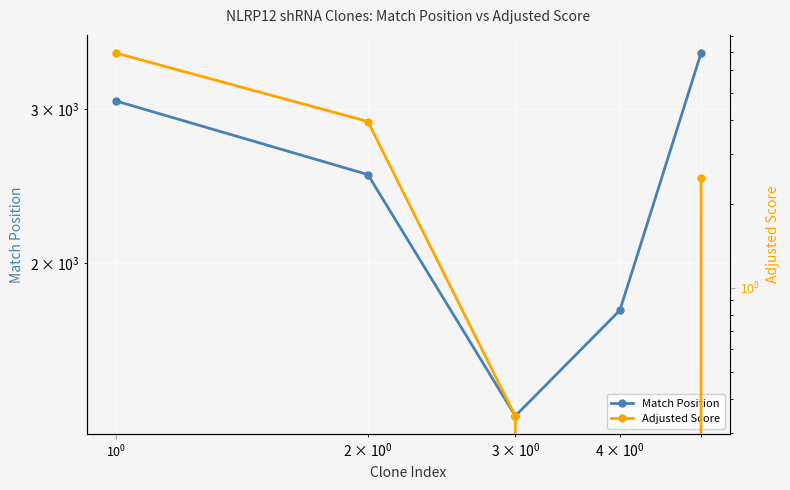

How many data points in Match Position are less than 2525?

2